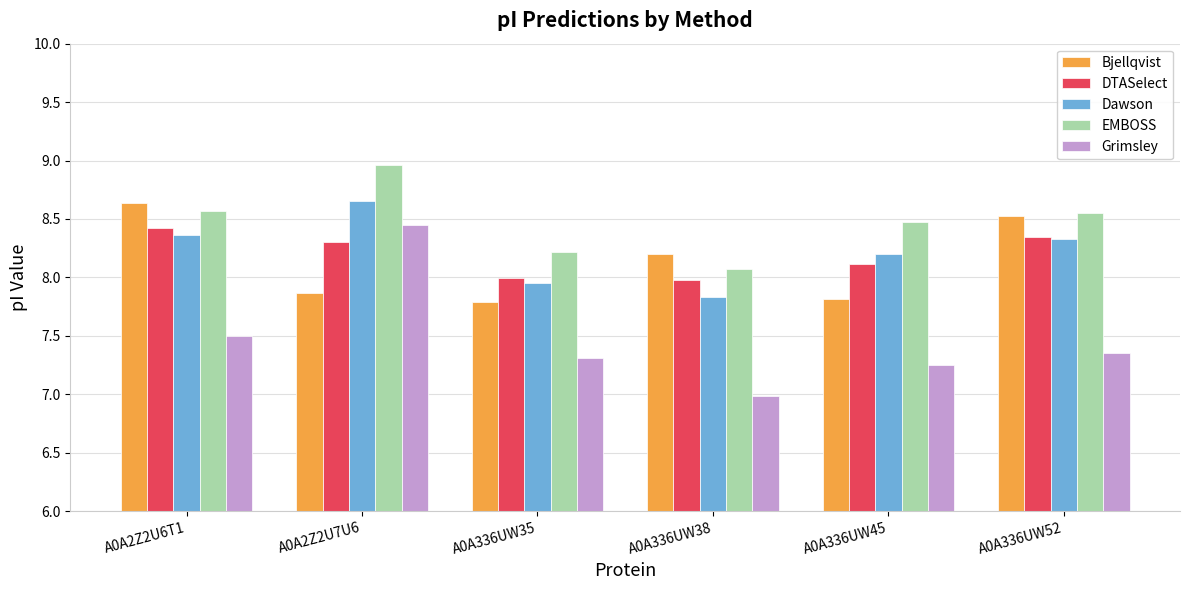

What is the total value across all series at A0A336UW35?

39.3